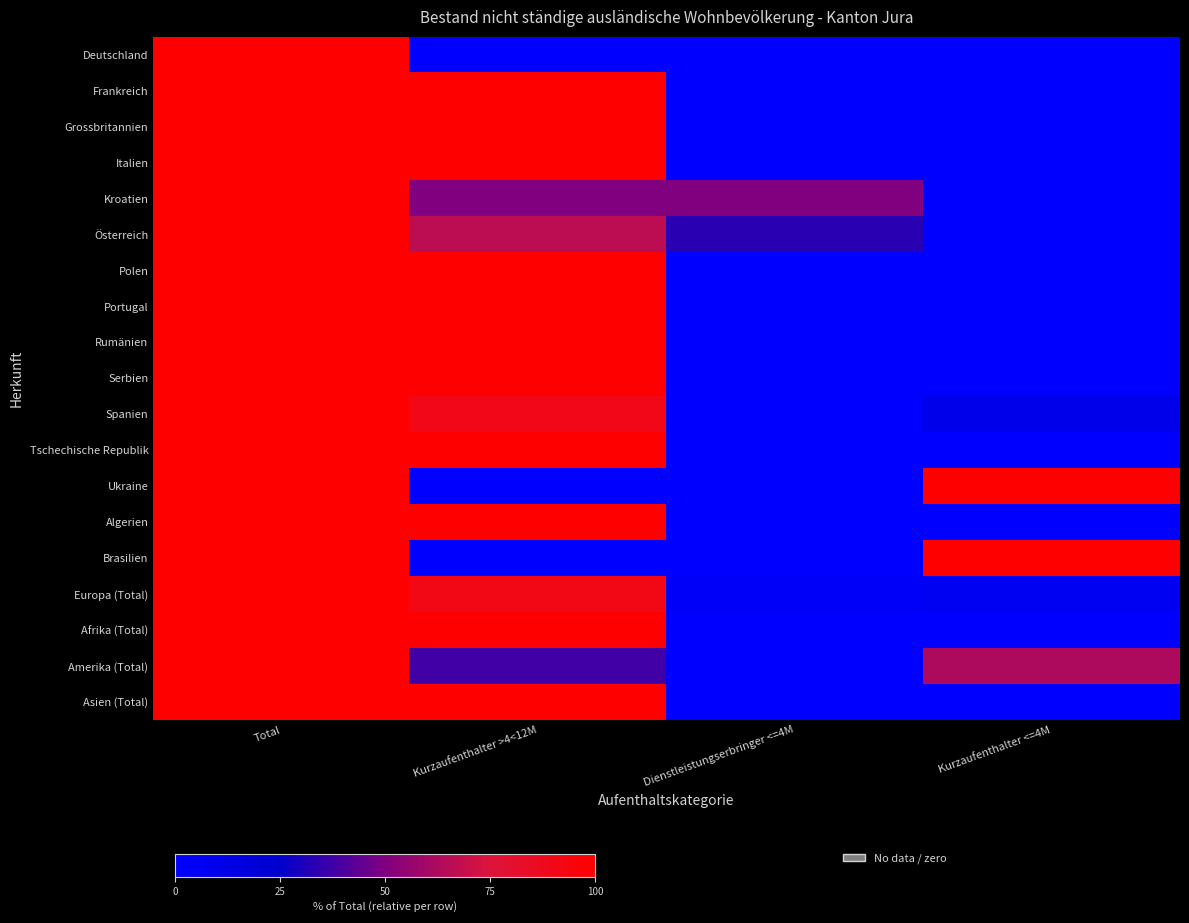

Reading right to left, extract all data points from this chart.

Deutschland: Kurzaufenthalter <=4M=0.0	Dienstleistungserbringer <=4M=0.0	Kurzaufenthalter >4<12M=0.0	Total=100.0
Frankreich: Kurzaufenthalter <=4M=0.0	Dienstleistungserbringer <=4M=0.0	Kurzaufenthalter >4<12M=100.0	Total=100.0
Grossbritannien: Kurzaufenthalter <=4M=0.0	Dienstleistungserbringer <=4M=0.0	Kurzaufenthalter >4<12M=100.0	Total=100.0
Italien: Kurzaufenthalter <=4M=0.0	Dienstleistungserbringer <=4M=0.0	Kurzaufenthalter >4<12M=100.0	Total=100.0
Kroatien: Kurzaufenthalter <=4M=0.0	Dienstleistungserbringer <=4M=50.0	Kurzaufenthalter >4<12M=50.0	Total=100.0
Österreich: Kurzaufenthalter <=4M=0.0	Dienstleistungserbringer <=4M=33.3	Kurzaufenthalter >4<12M=66.7	Total=100.0
Polen: Kurzaufenthalter <=4M=0.0	Dienstleistungserbringer <=4M=0.0	Kurzaufenthalter >4<12M=100.0	Total=100.0
Portugal: Kurzaufenthalter <=4M=0.0	Dienstleistungserbringer <=4M=0.0	Kurzaufenthalter >4<12M=100.0	Total=100.0
Rumänien: Kurzaufenthalter <=4M=0.0	Dienstleistungserbringer <=4M=0.0	Kurzaufenthalter >4<12M=100.0	Total=100.0
Serbien: Kurzaufenthalter <=4M=0.0	Dienstleistungserbringer <=4M=0.0	Kurzaufenthalter >4<12M=100.0	Total=100.0
Spanien: Kurzaufenthalter <=4M=10.0	Dienstleistungserbringer <=4M=0.0	Kurzaufenthalter >4<12M=90.0	Total=100.0
Tschechische Republik: Kurzaufenthalter <=4M=0.0	Dienstleistungserbringer <=4M=0.0	Kurzaufenthalter >4<12M=100.0	Total=100.0
Ukraine: Kurzaufenthalter <=4M=100.0	Dienstleistungserbringer <=4M=0.0	Kurzaufenthalter >4<12M=0.0	Total=100.0
Algerien: Kurzaufenthalter <=4M=0.0	Dienstleistungserbringer <=4M=0.0	Kurzaufenthalter >4<12M=100.0	Total=100.0
Brasilien: Kurzaufenthalter <=4M=100.0	Dienstleistungserbringer <=4M=0.0	Kurzaufenthalter >4<12M=0.0	Total=100.0
Europa (Total): Kurzaufenthalter <=4M=6.1	Dienstleistungserbringer <=4M=3.0	Kurzaufenthalter >4<12M=90.9	Total=100.0
Afrika (Total): Kurzaufenthalter <=4M=0.0	Dienstleistungserbringer <=4M=0.0	Kurzaufenthalter >4<12M=100.0	Total=100.0
Amerika (Total): Kurzaufenthalter <=4M=62.5	Dienstleistungserbringer <=4M=0.0	Kurzaufenthalter >4<12M=37.5	Total=100.0
Asien (Total): Kurzaufenthalter <=4M=0.0	Dienstleistungserbringer <=4M=0.0	Kurzaufenthalter >4<12M=100.0	Total=100.0